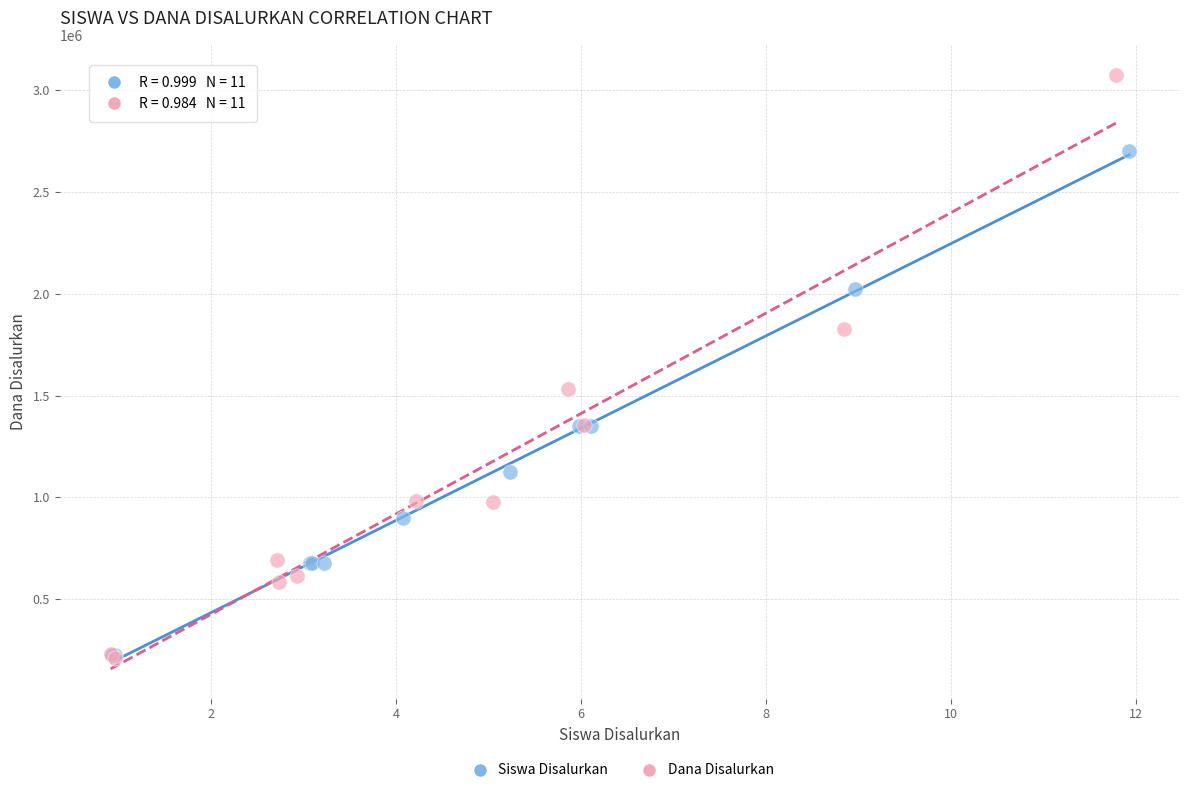

Which series contains the highest Y value?

Dana Disalurkan